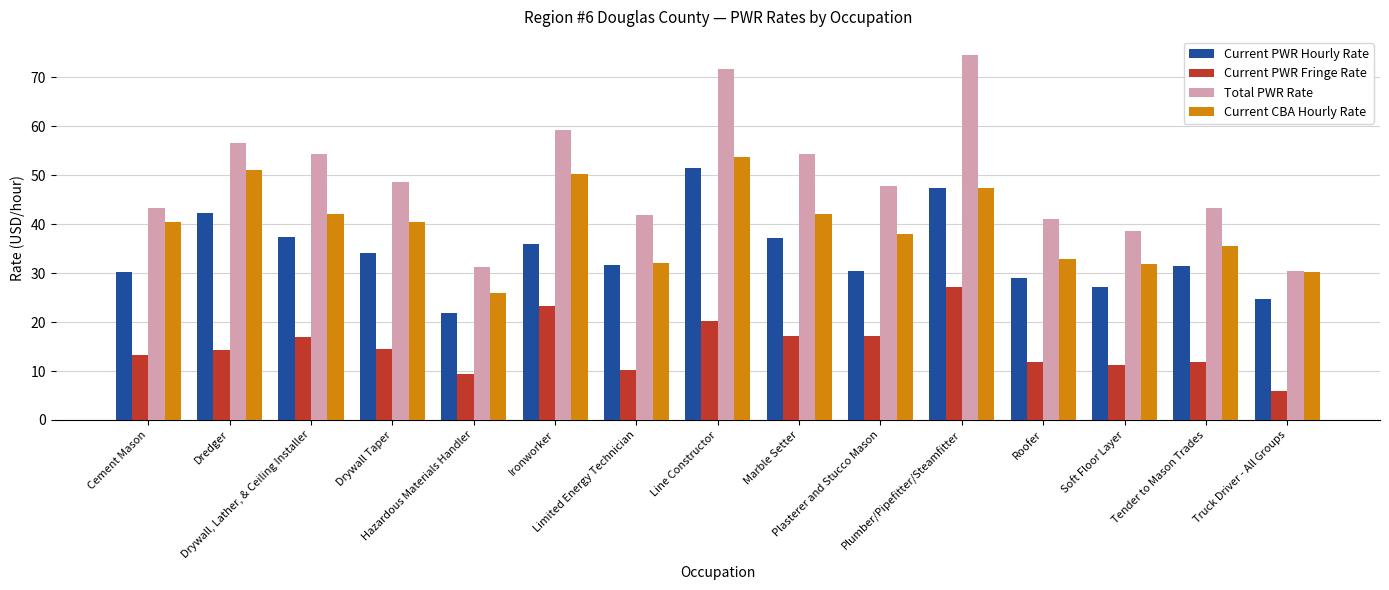

True or false: Current PWR Hourly Rate has a value of 34.1 at Drywall Taper.

True